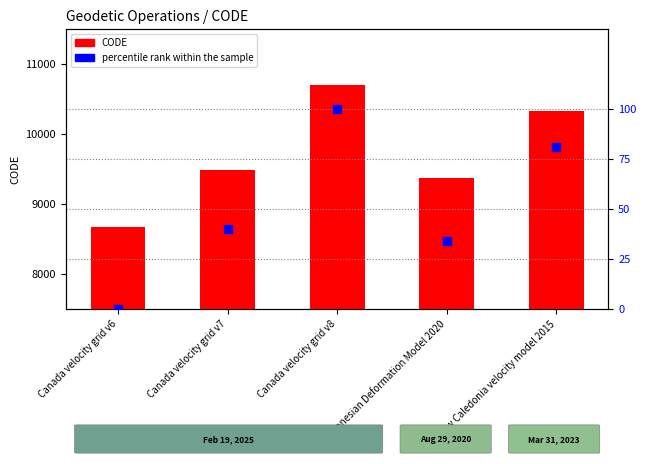

Which series contains the highest Y value?

CODE